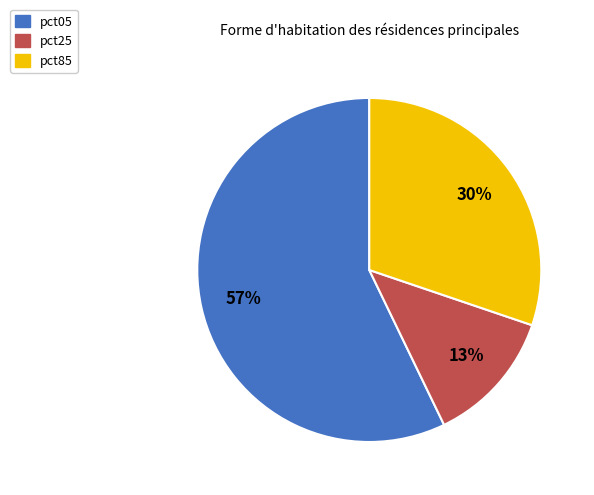

How many segments does this pie chart have?

3